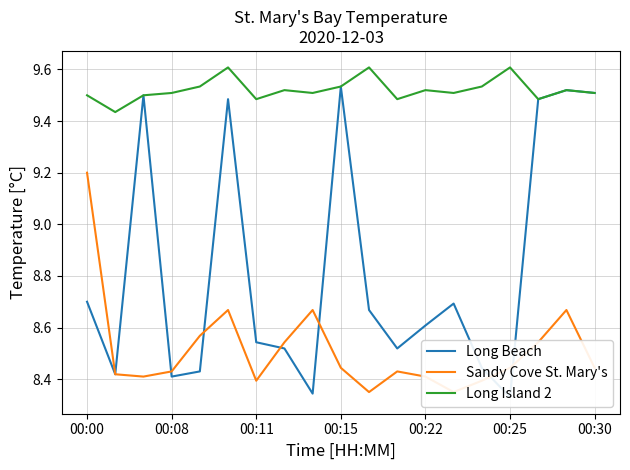

The Sandy Cove St. Mary's series shows 13.1 at 00:00. True or false?

False